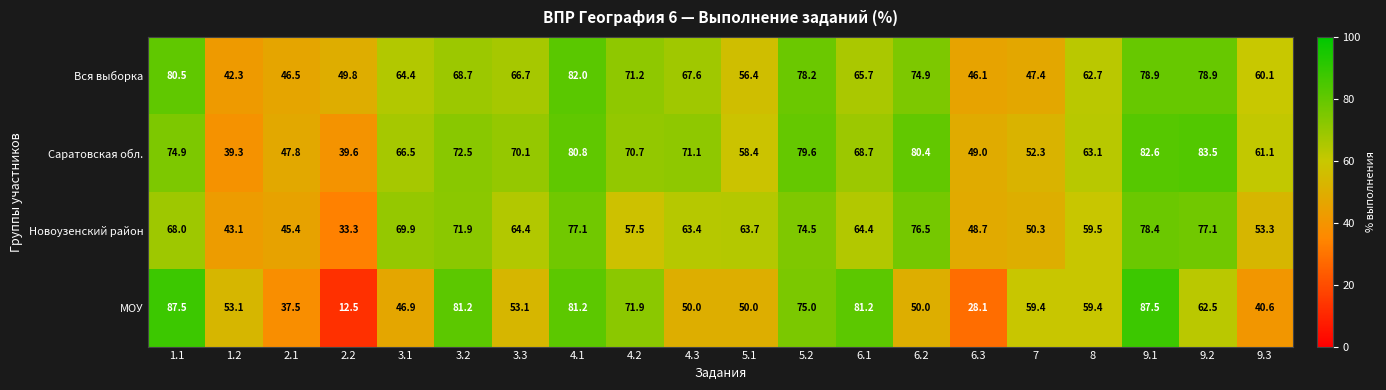

How many series are shown in this chart?

4